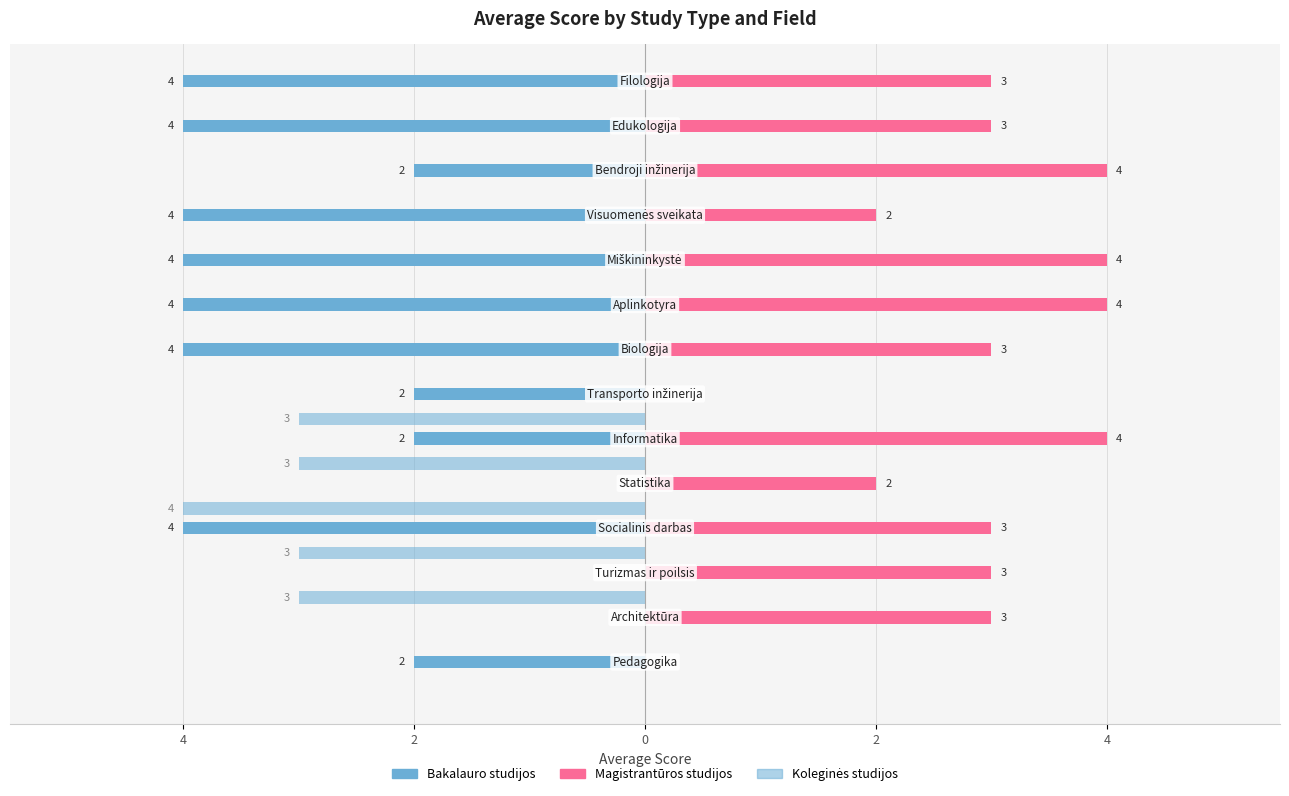

Are the bars horizontal?

Yes